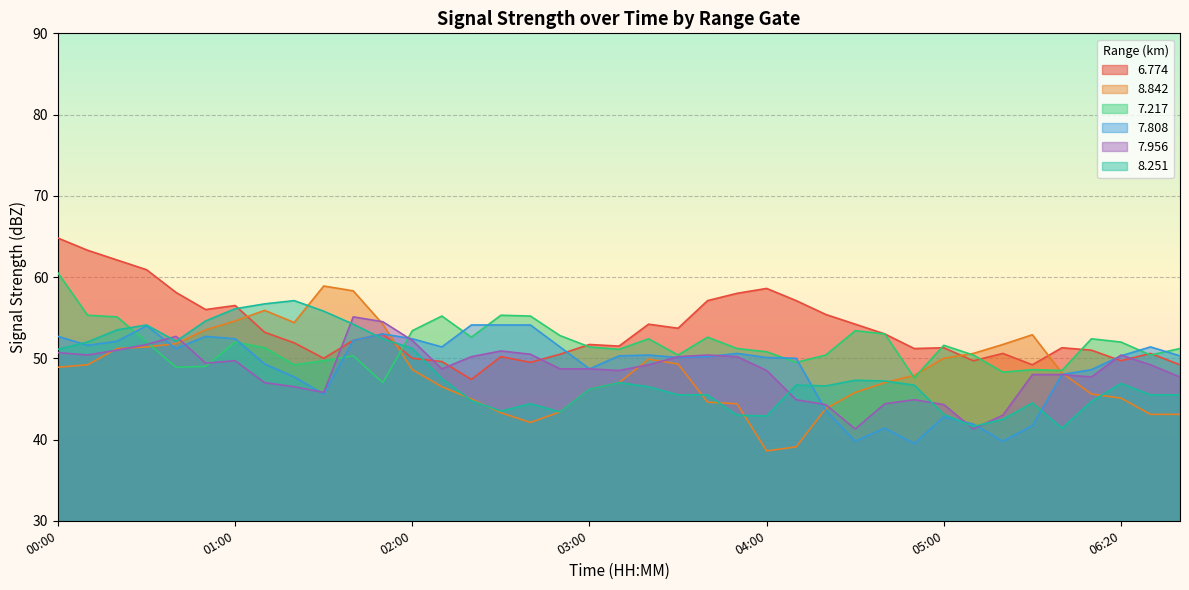

The 7.956 series shows 52.7 at 00:40. True or false?

True